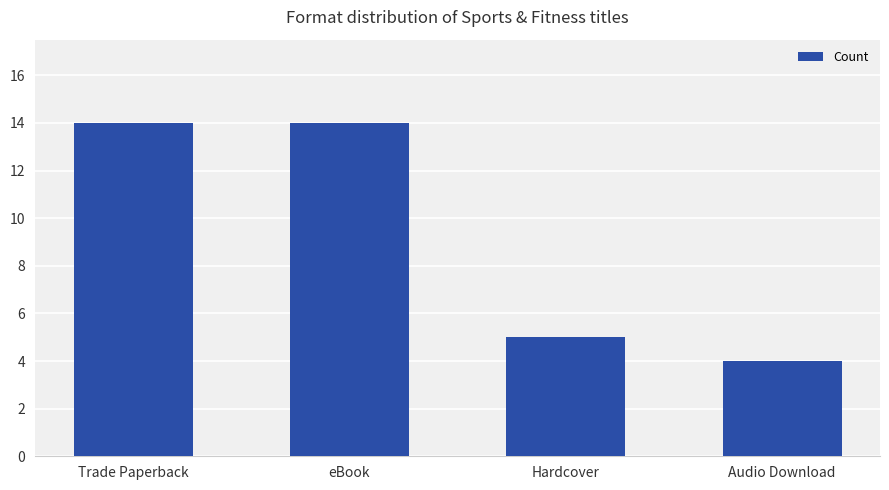

Approximately how many times larger is the value at Trade Paperback compared to Audio Download?

3.5